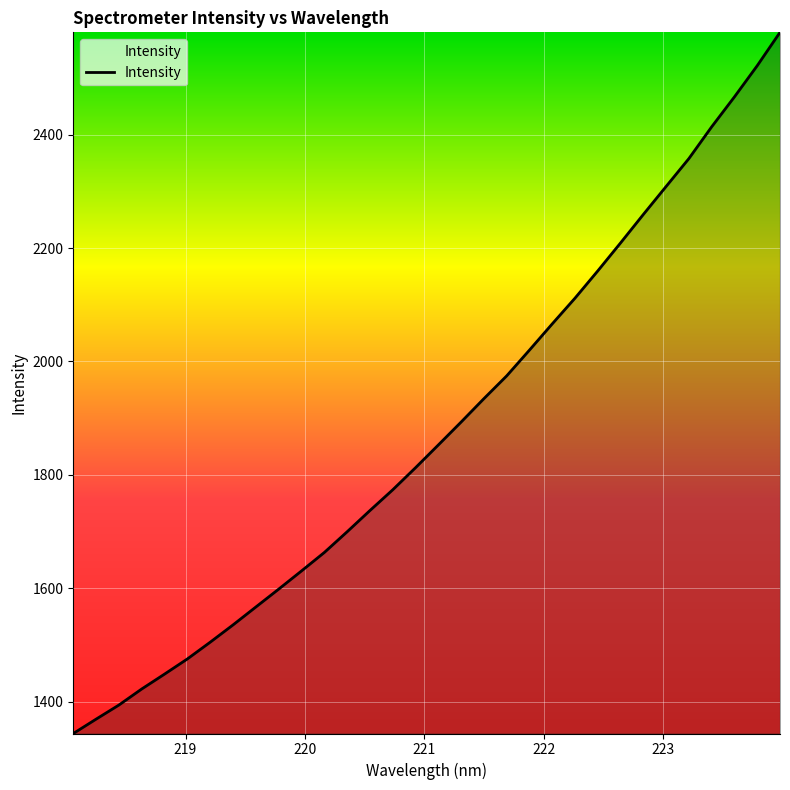

What is the difference between the second highest and minimum values?

1178.4